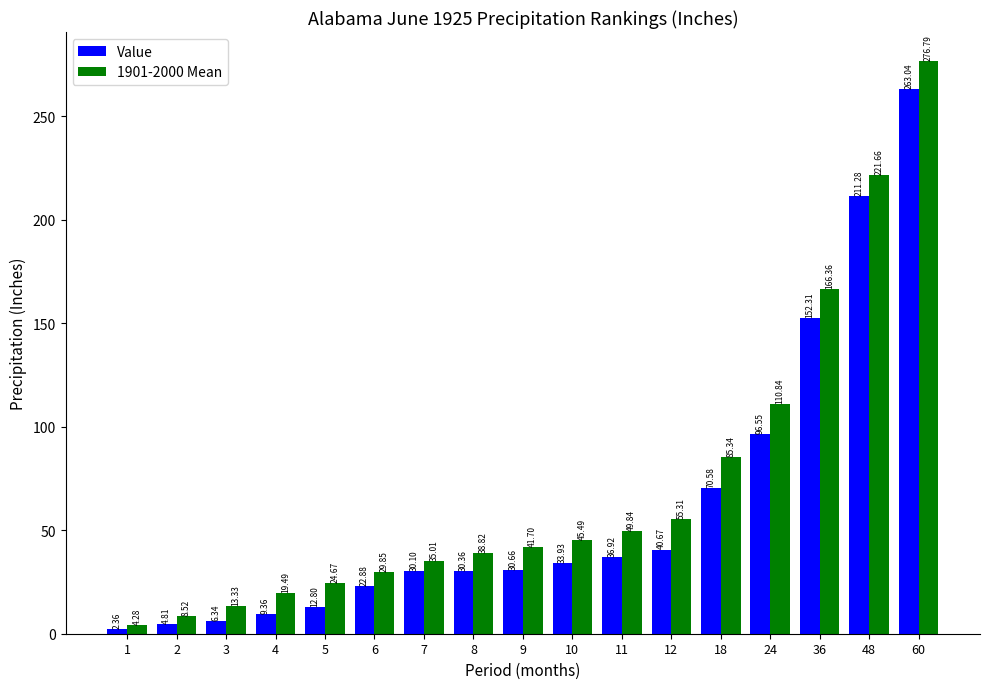

What is the sum of the Value values at 1 and 9?

33.0